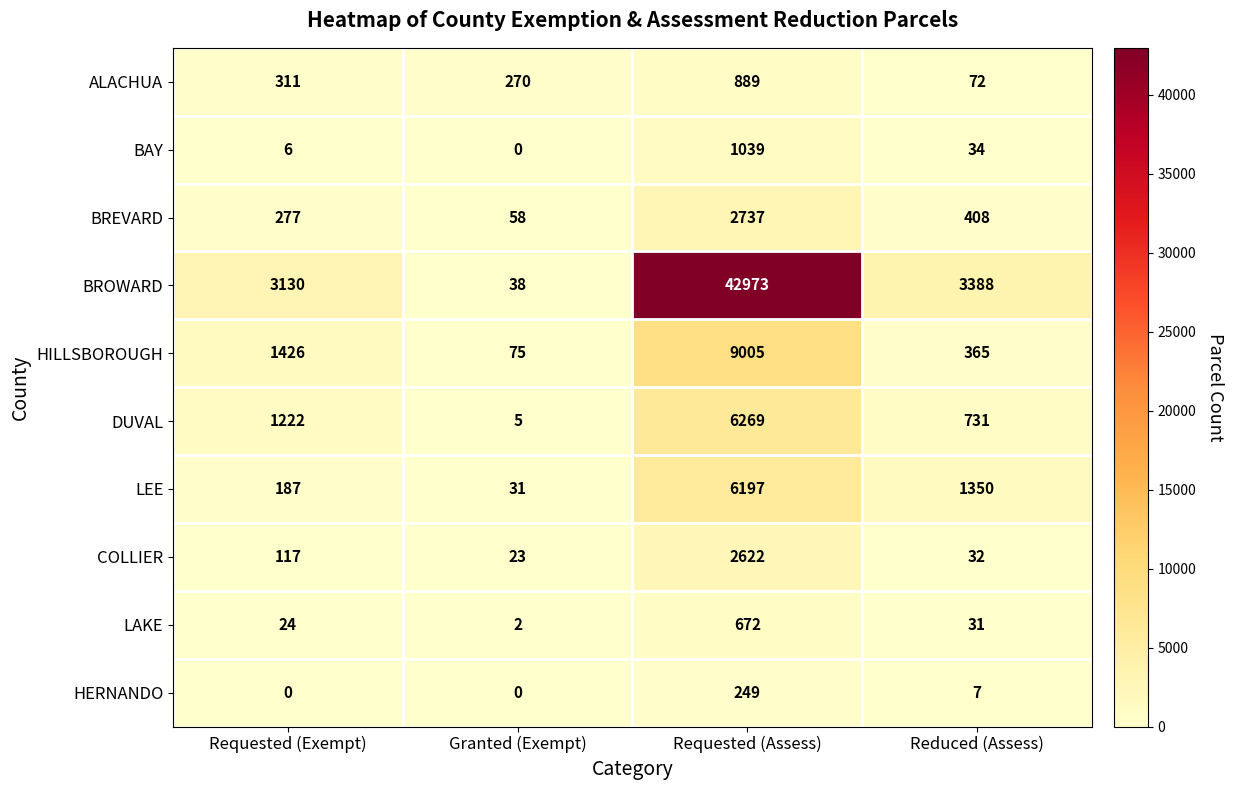

The value of BAY at Reduced (Assess) is 46. True or false?

False